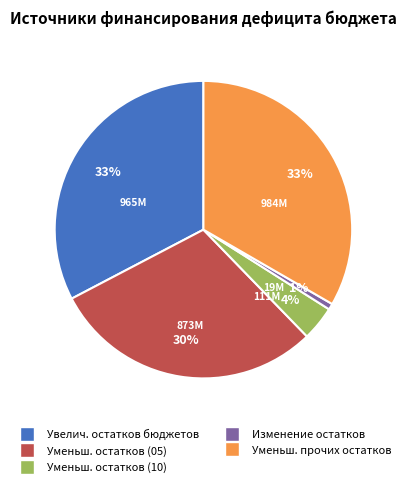

To the nearest percent, what is the average slice percentage?

20%